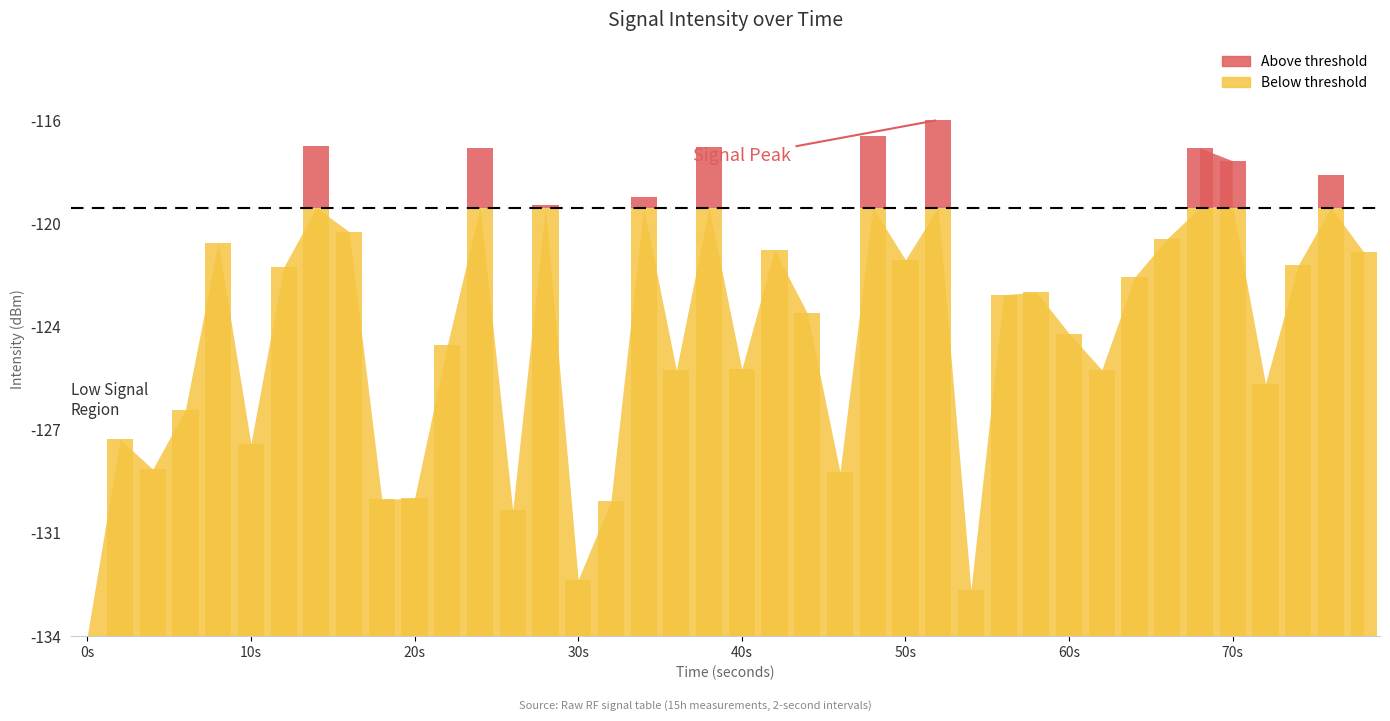

What is the difference between the maximum and second lowest values?

13.2